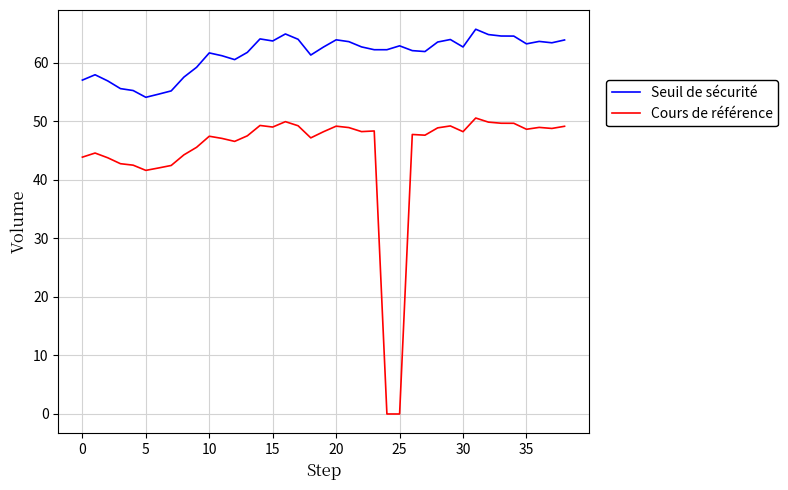

Which series has the largest total across all categories?

Seuil de sécurité